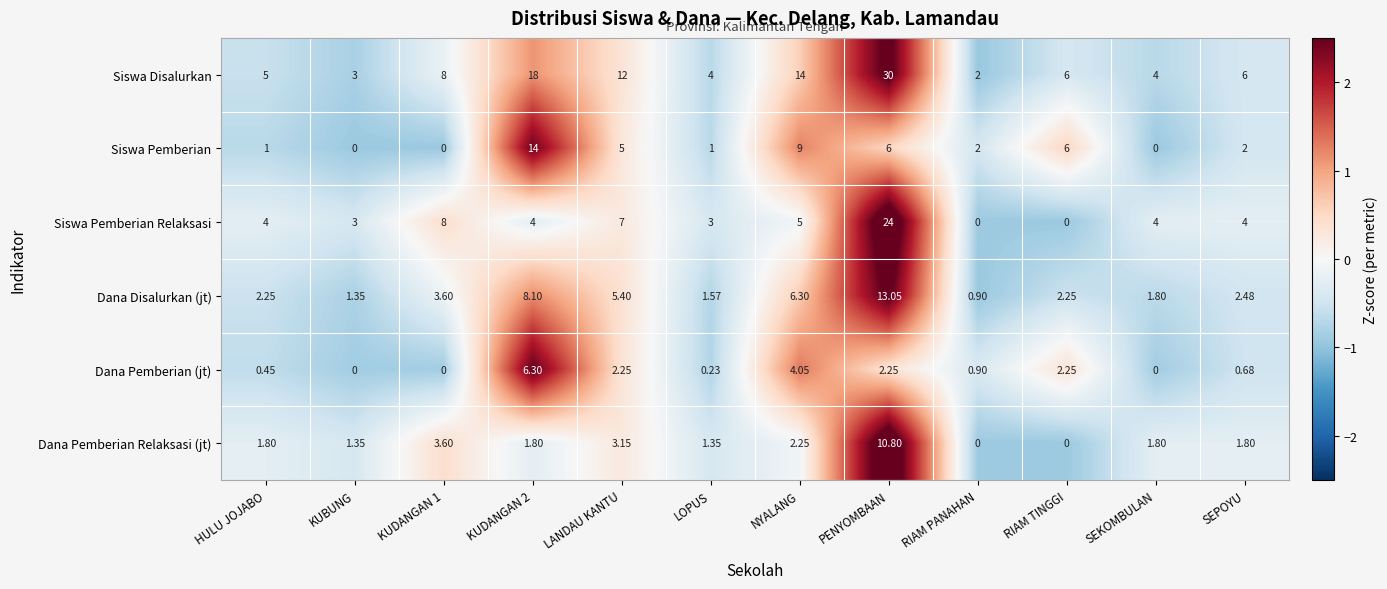

At which label does Dana Pemberian Relaksasi (jt) first exceed 1?

HULU JOJABO